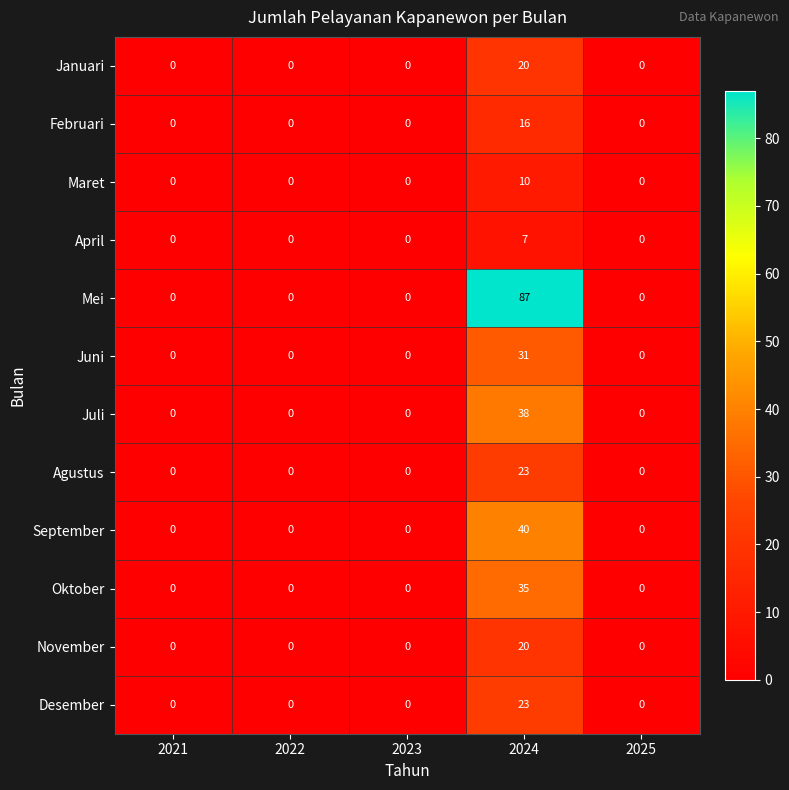

Which category has the highest value in the Desember series?

2024